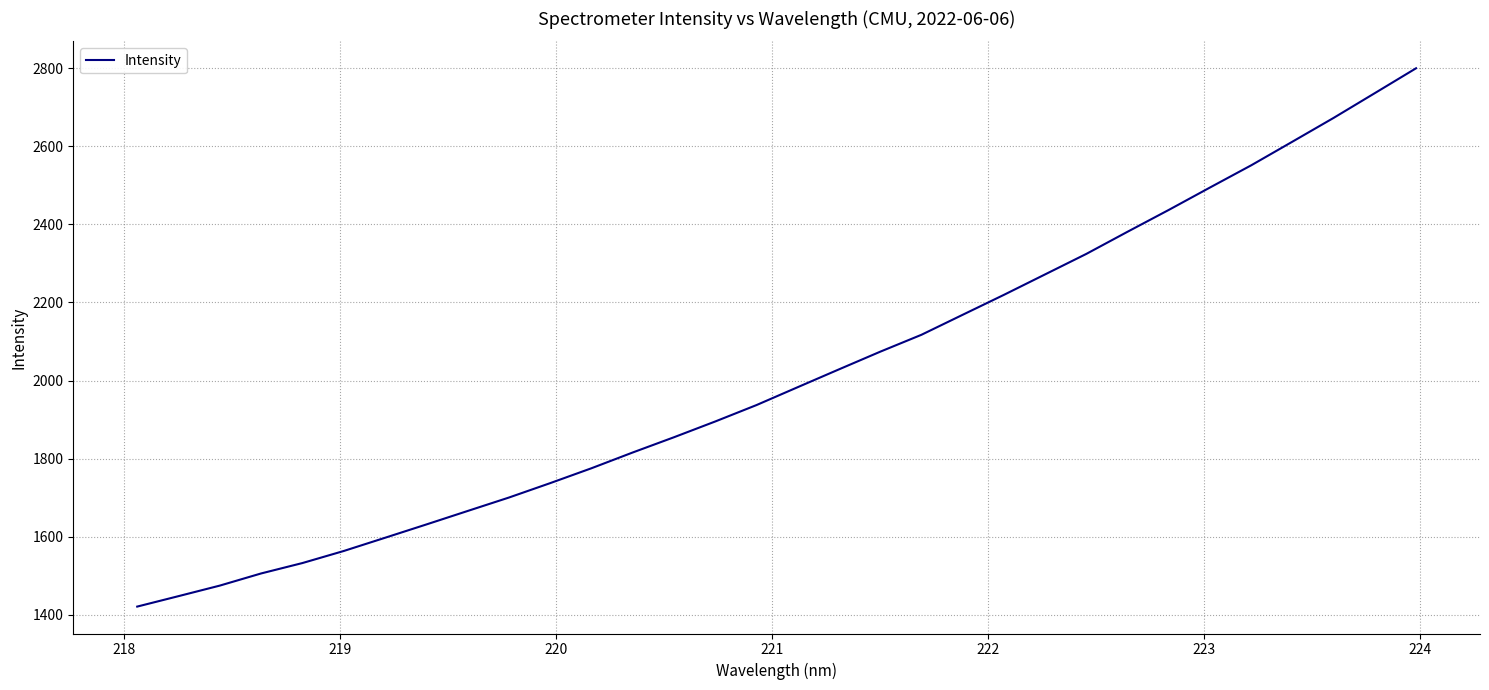

What is the maximum value shown in the chart?

2799.8